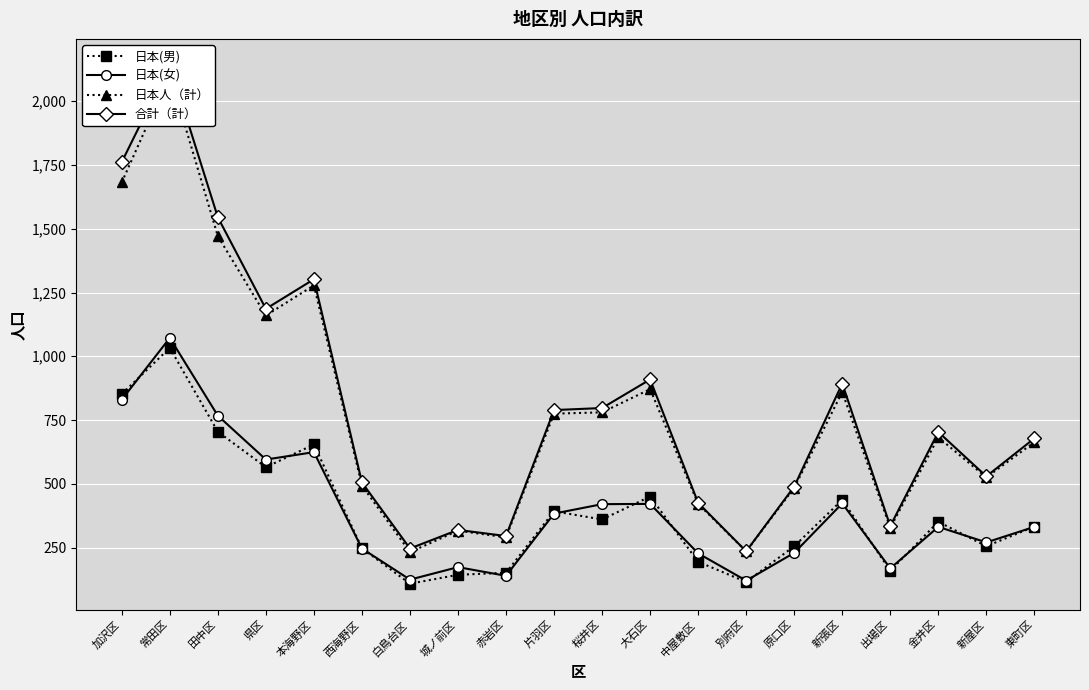

How many lines are shown in the chart?

4